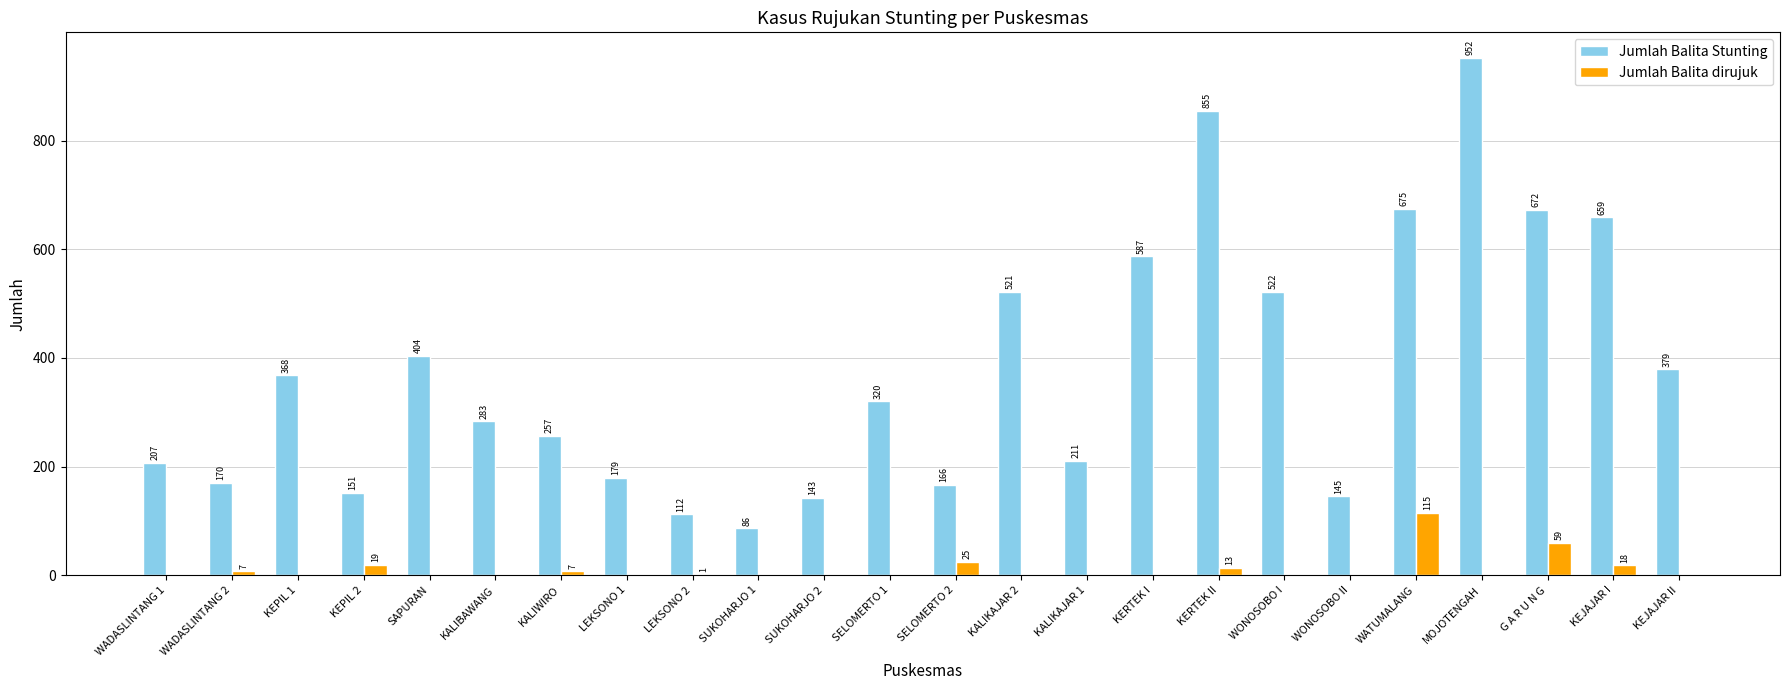

What is the spread (max minus min) of values at KALIKAJAR 2?

521